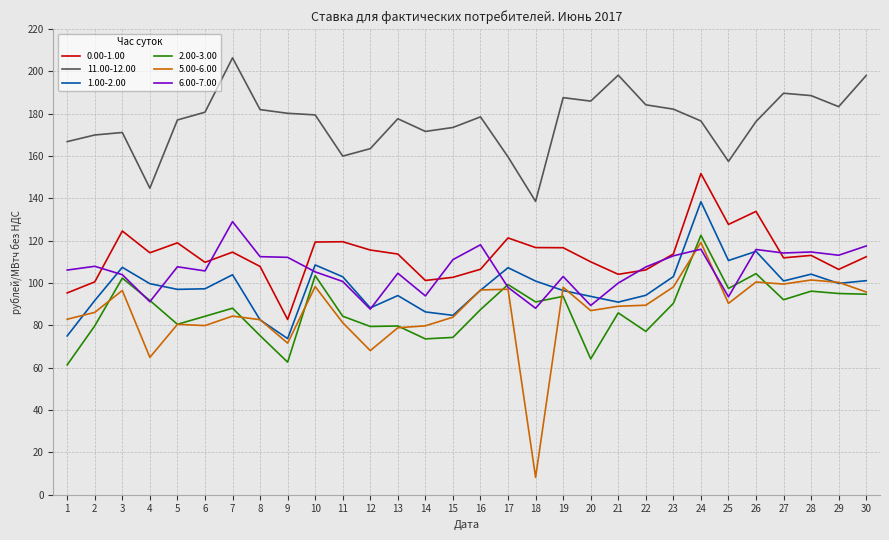

True or false: 1.00-2.00 and 11.00-12.00 intersect in this chart.

False